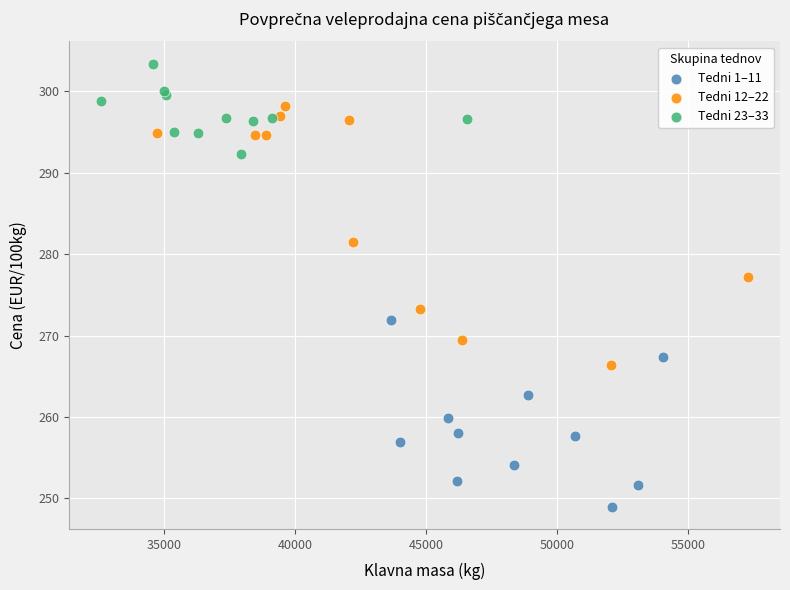

Which series reaches the maximum Y coordinate?

Tedni 23–33